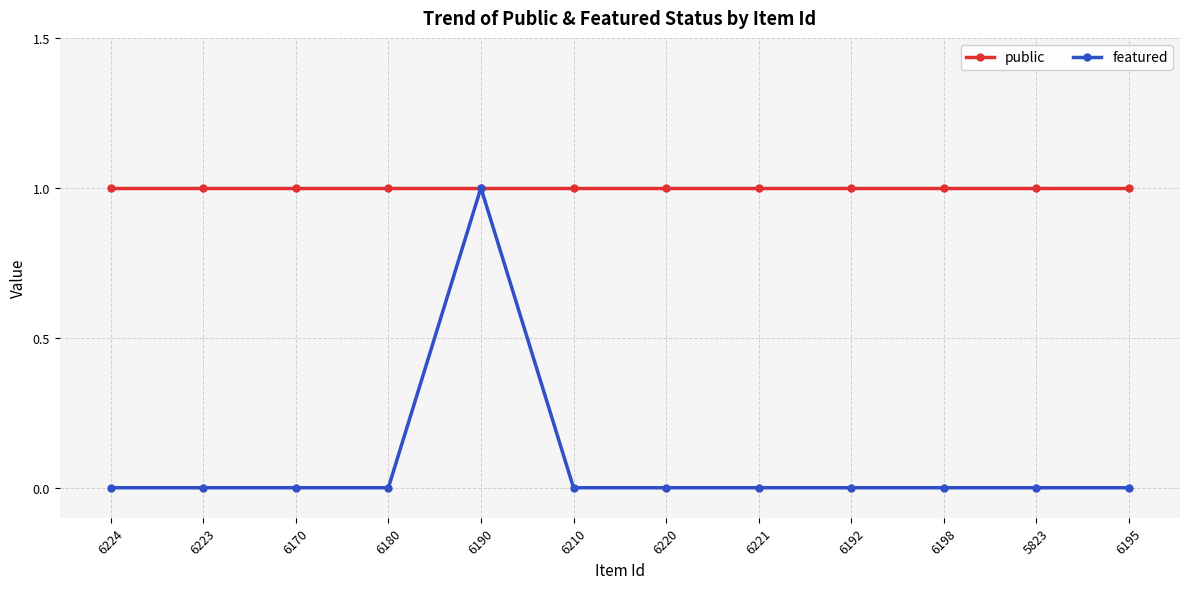

What are all the series names shown in the legend?

public, featured